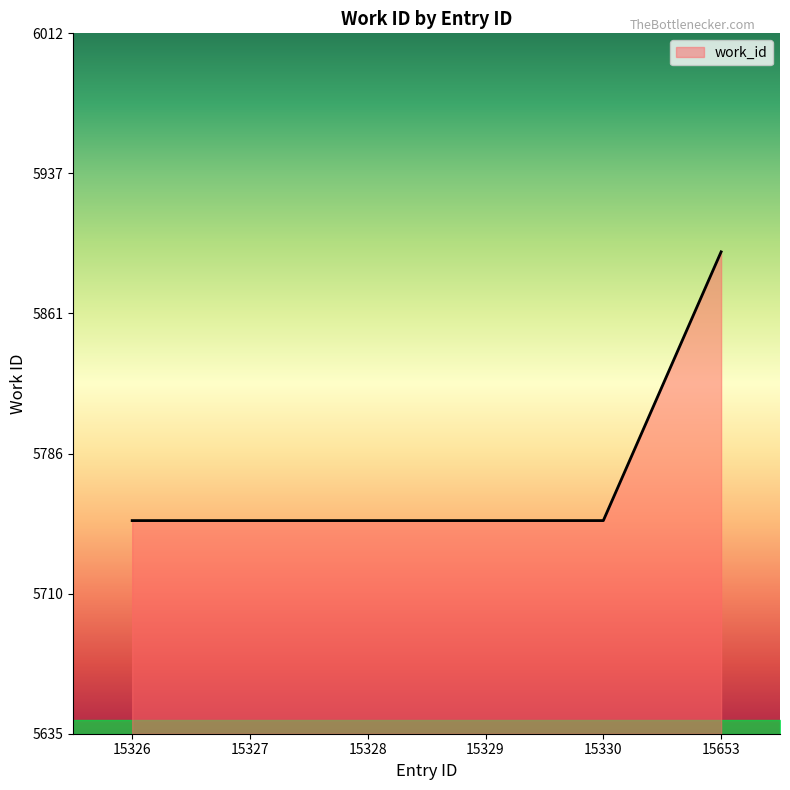

What is the difference between the maximum and minimum values?

145